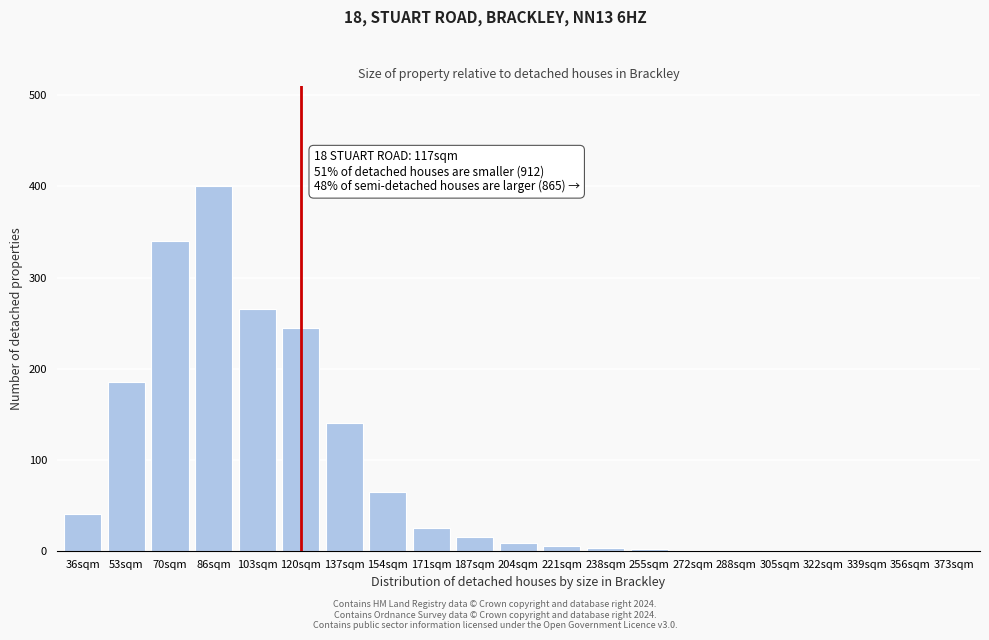

What is the sum of all values?

1745